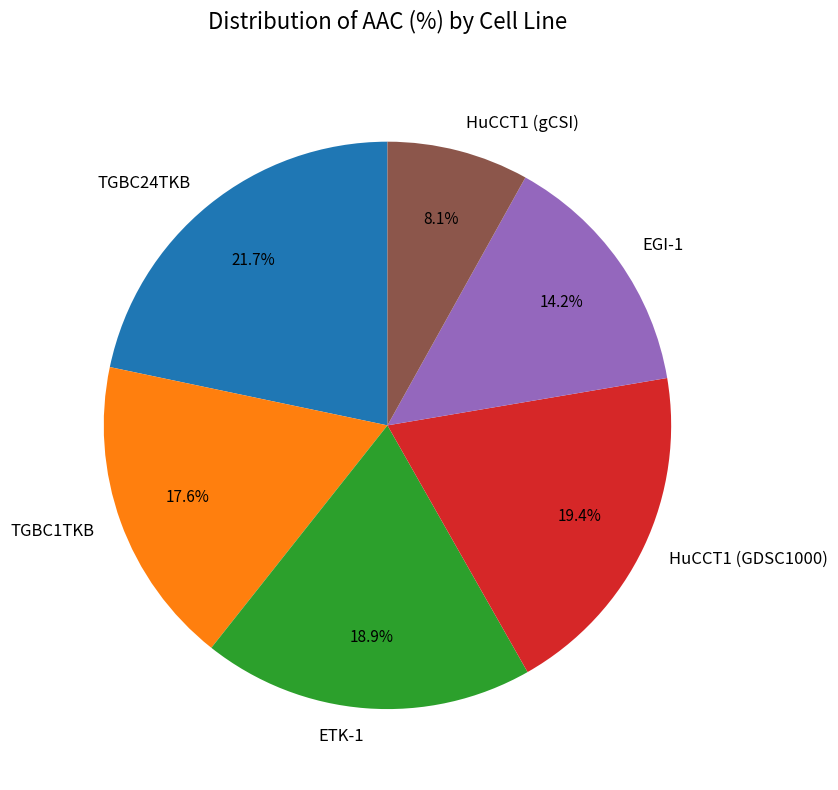

Do HuCCT1 (GDSC1000) and TGBC24TKB together represent more than half of the pie?

No